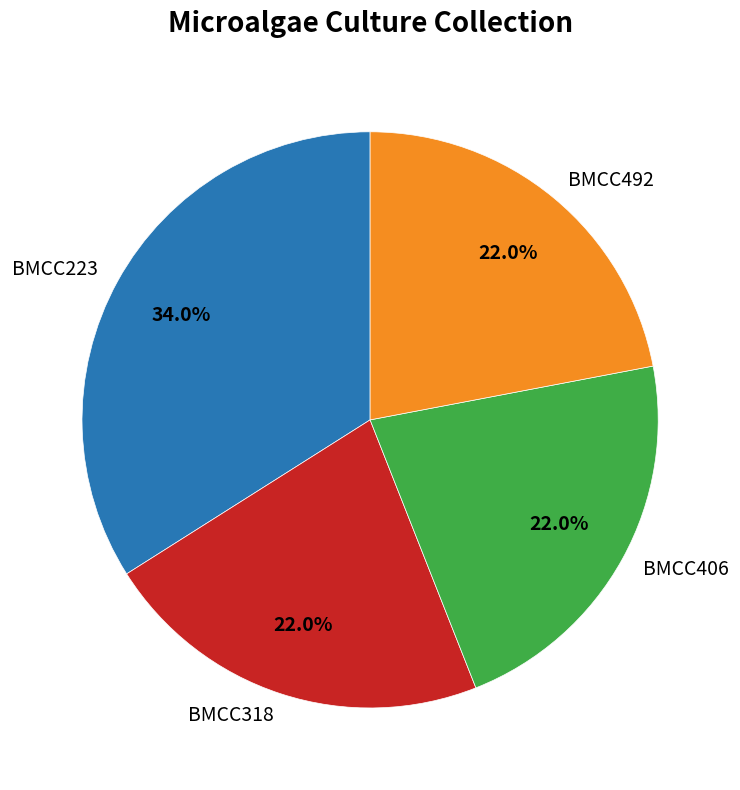

What percentage is NOT represented by BMCC406?

78.0%